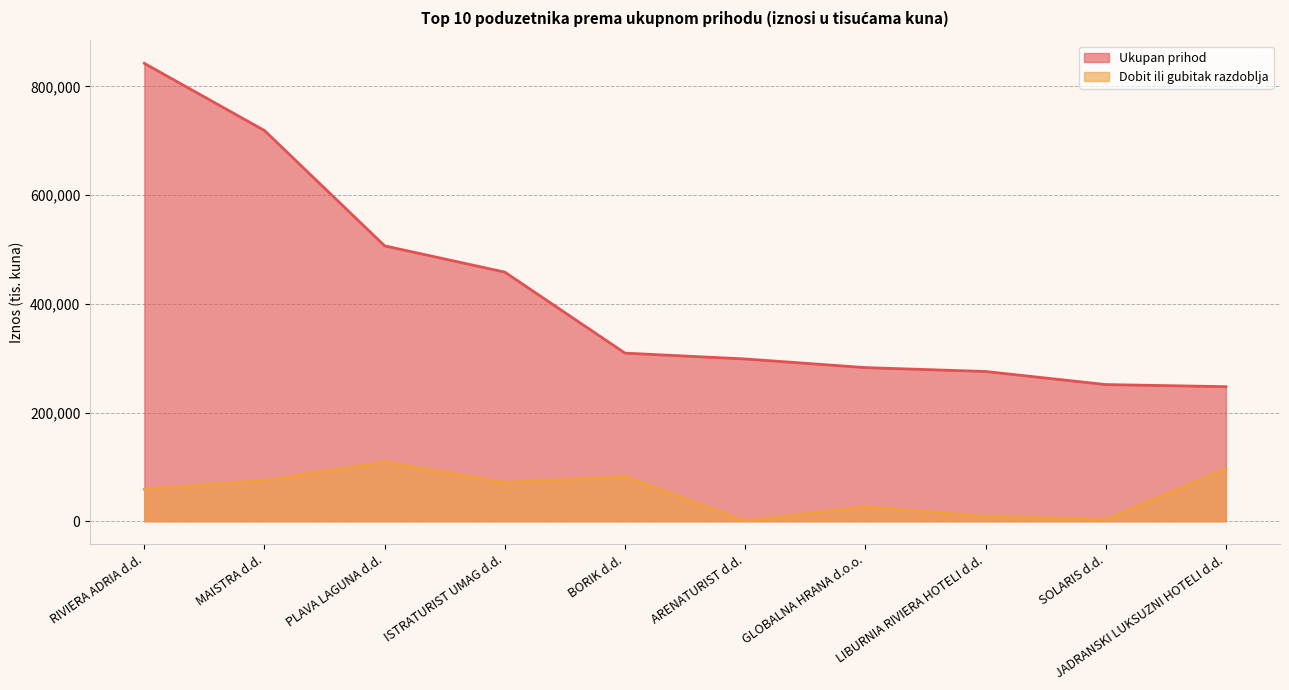

Where is Ukupan prihod nearest to the value 544903?

PLAVA LAGUNA d.d.